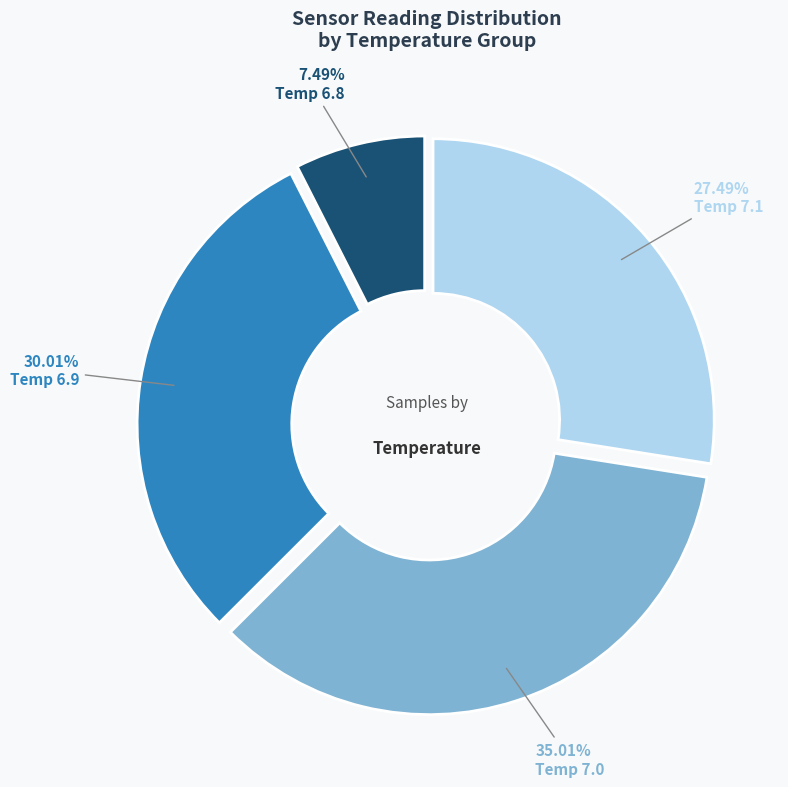

Is it true that 3 is 13% of the pie?

False